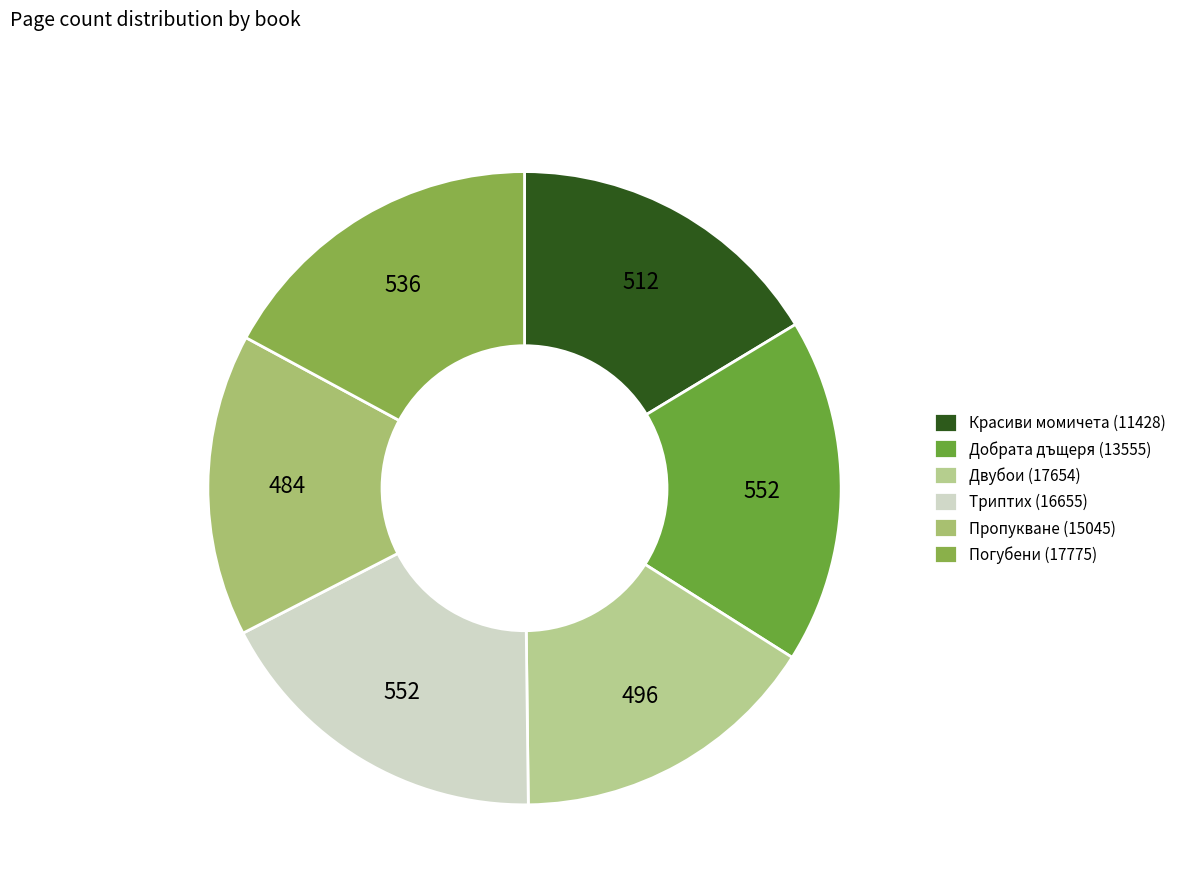

Is there any slice that represents more than half of the pie?

No